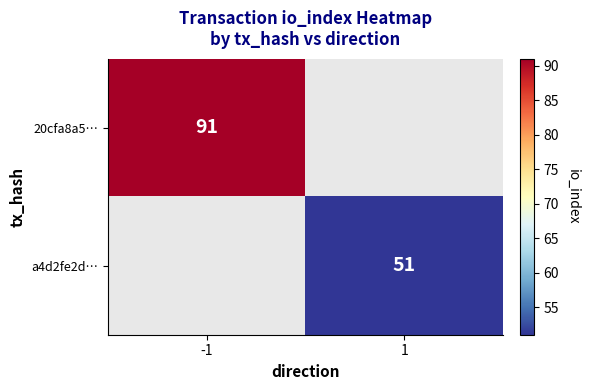

True or false: a4d2fe2d… has a value of 11.9 at 1.

False